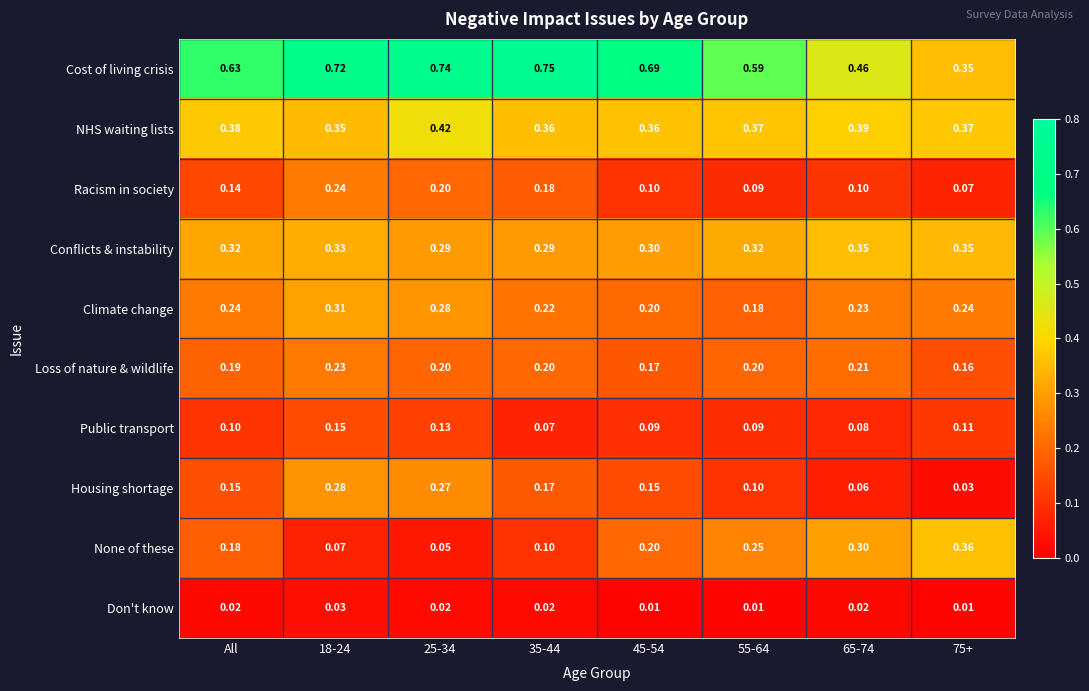

Rank the series by their maximum value, from lowest to highest.

Don't know, Public transport, Loss of nature & wildlife, Racism in society, Housing shortage, Climate change, Conflicts & instability, None of these, NHS waiting lists, Cost of living crisis